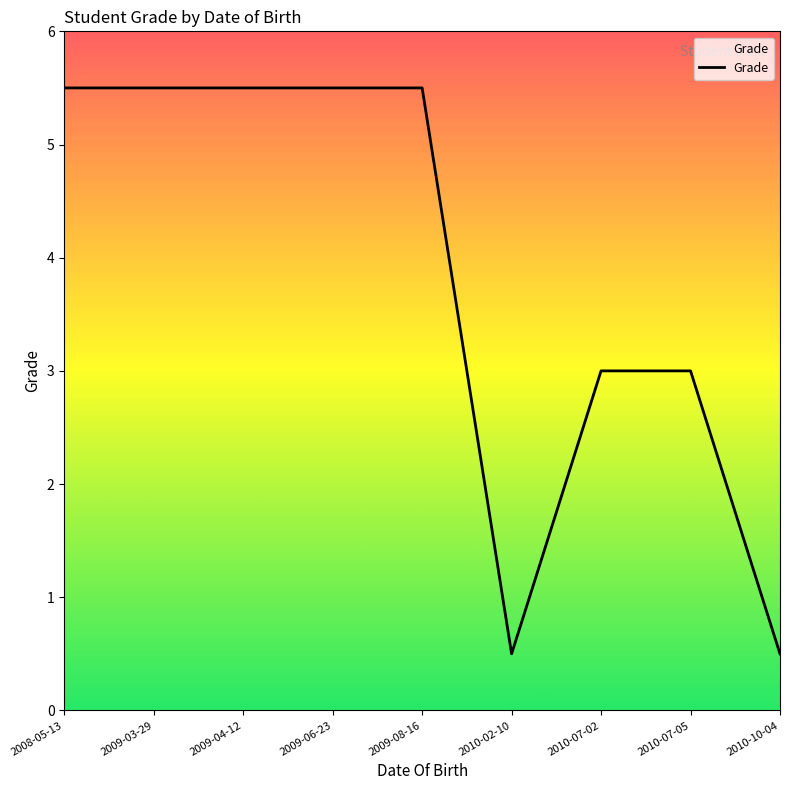

What is the average value?

3.8